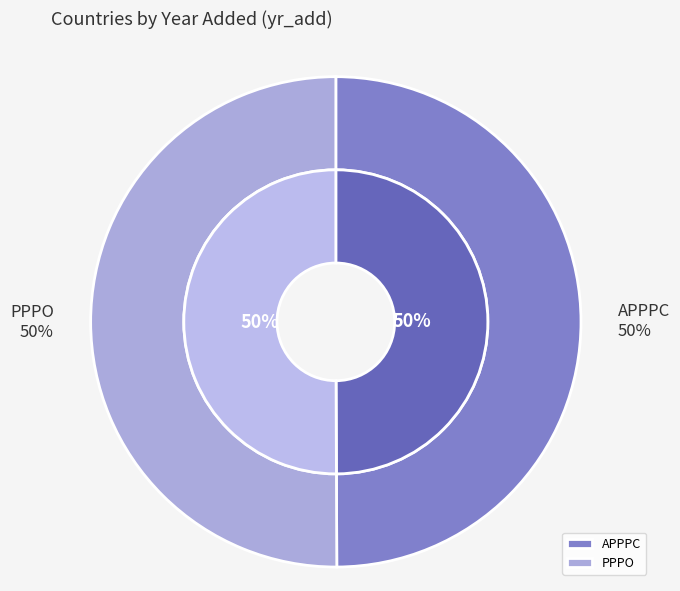

Which category has the biggest portion of the pie?

PPPO